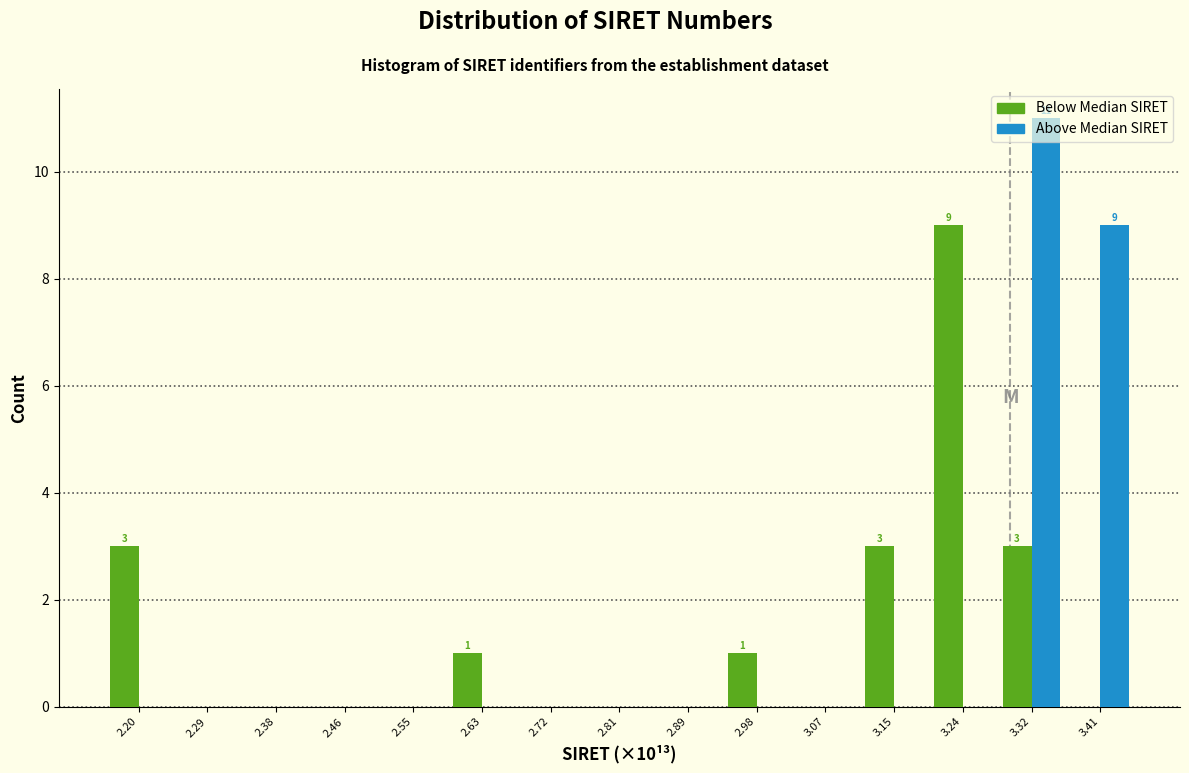

What is the maximum value shown in the chart?

11